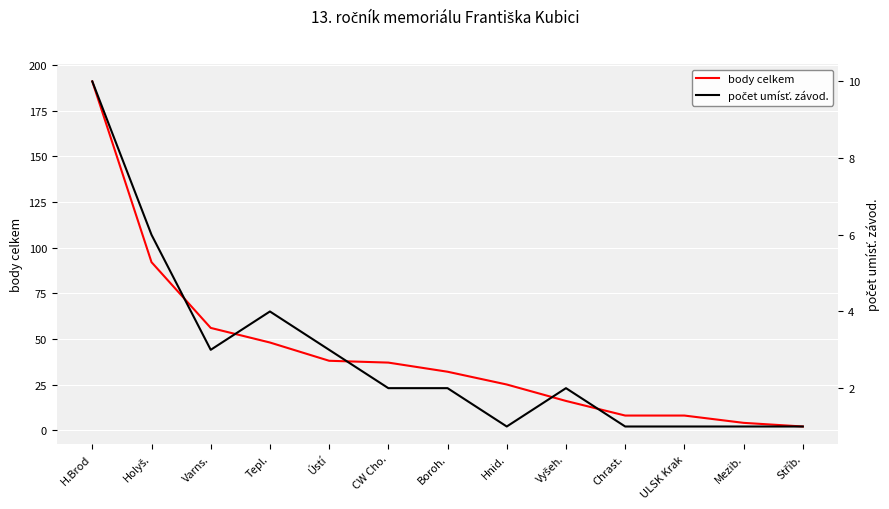

What is the difference between the second highest and second lowest values in the body celkem series?

88